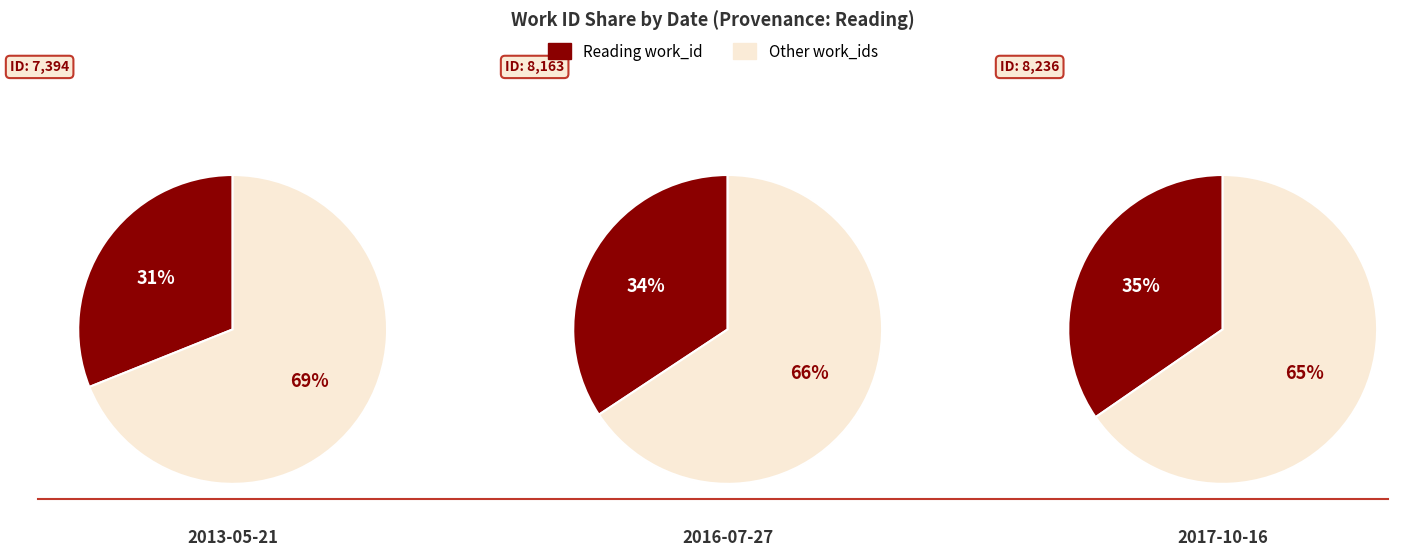

Rank the categories by value from highest to lowest.

2017-10-16, 2016-07-27, 2013-05-21